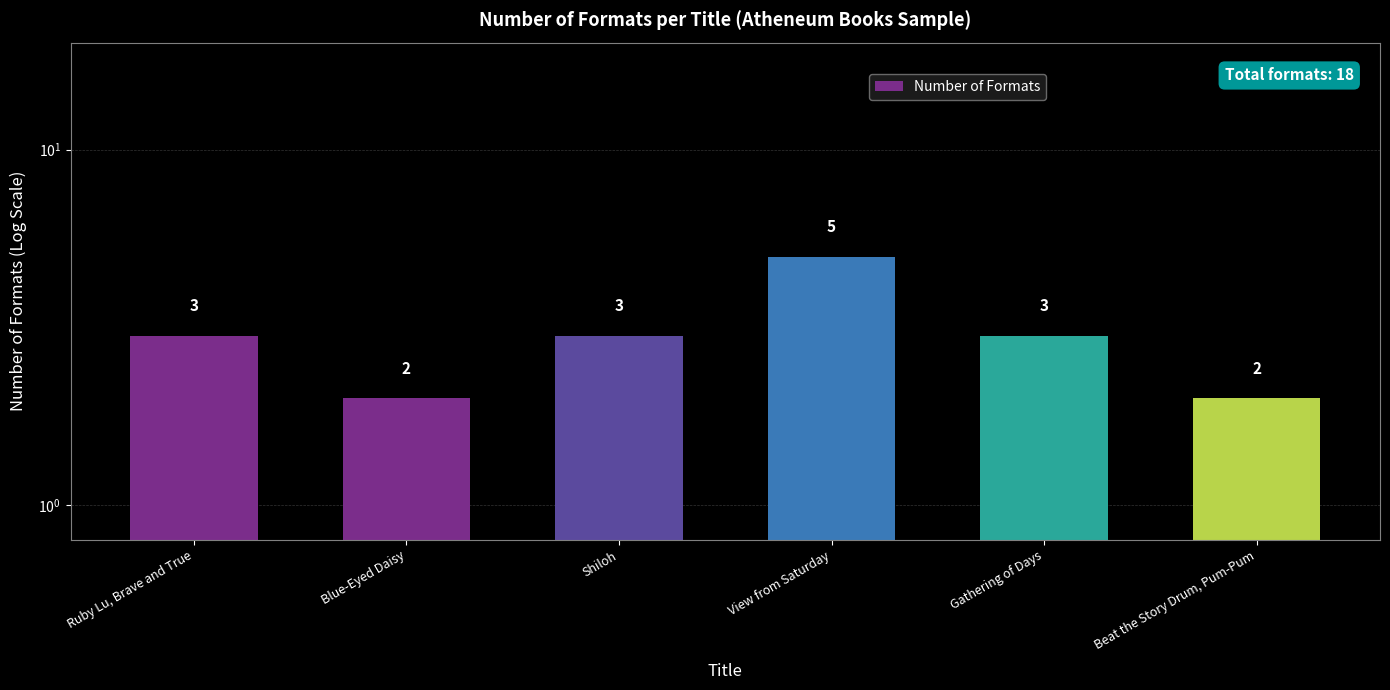

Rank the categories by value from lowest to highest.

Blue-Eyed Daisy, Beat the Story Drum, Pum-Pum, Ruby Lu, Brave and True, Shiloh, Gathering of Days, View from Saturday